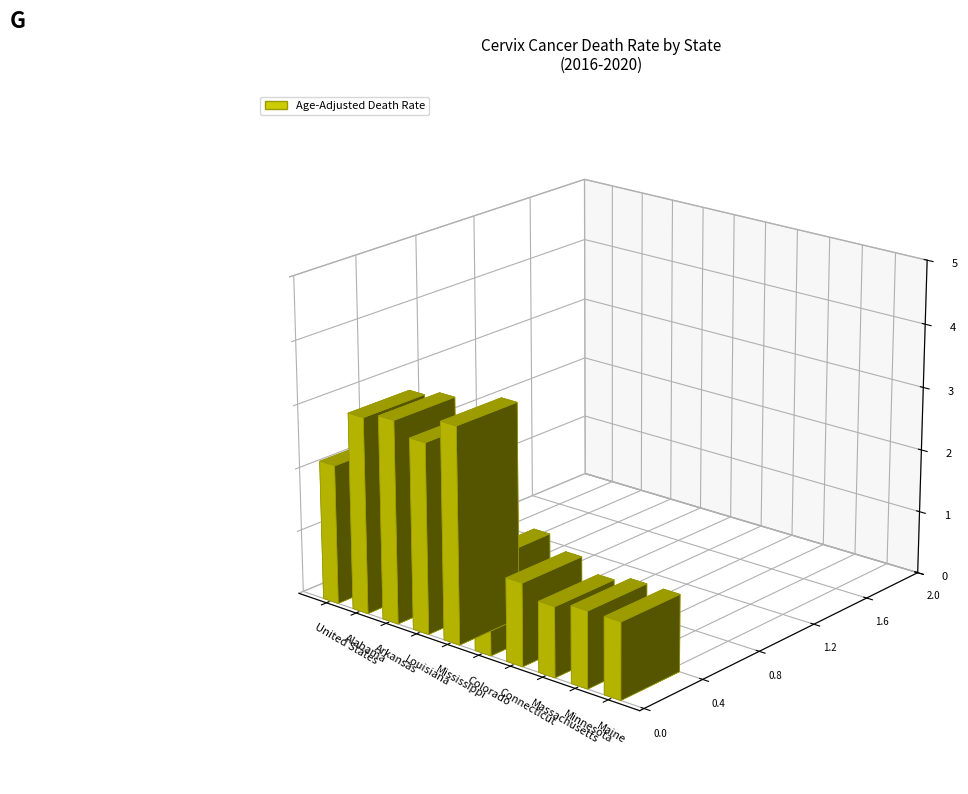

What is the sum of the values at Arkansas and Connecticut?

4.5